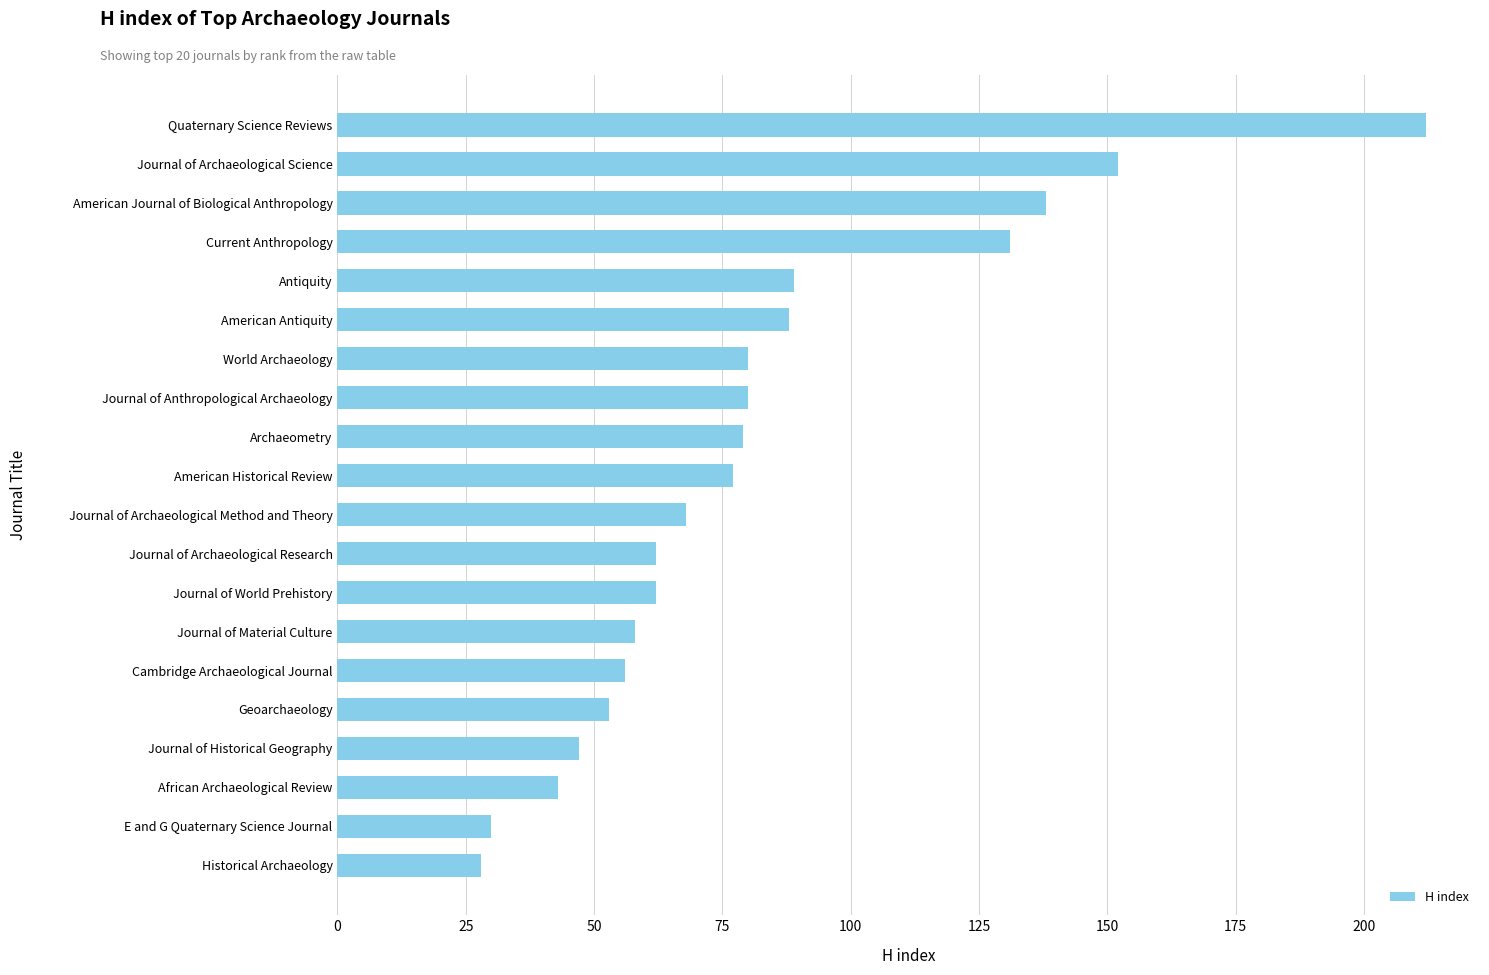

At which label is the value closest to 120?

Current Anthropology